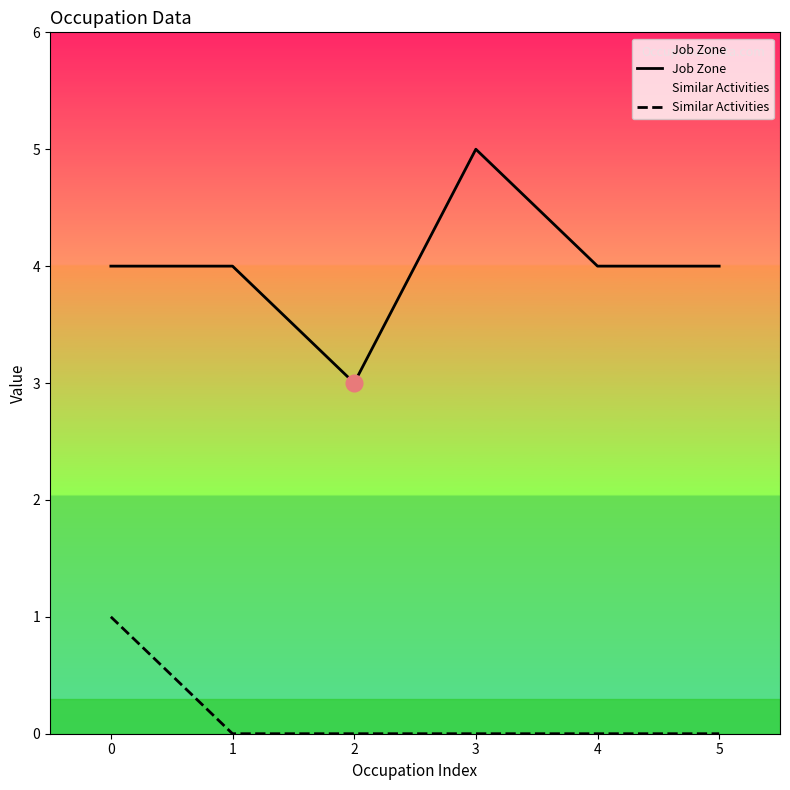

What is the value of the Job Zone point at the 2nd from the left?

4